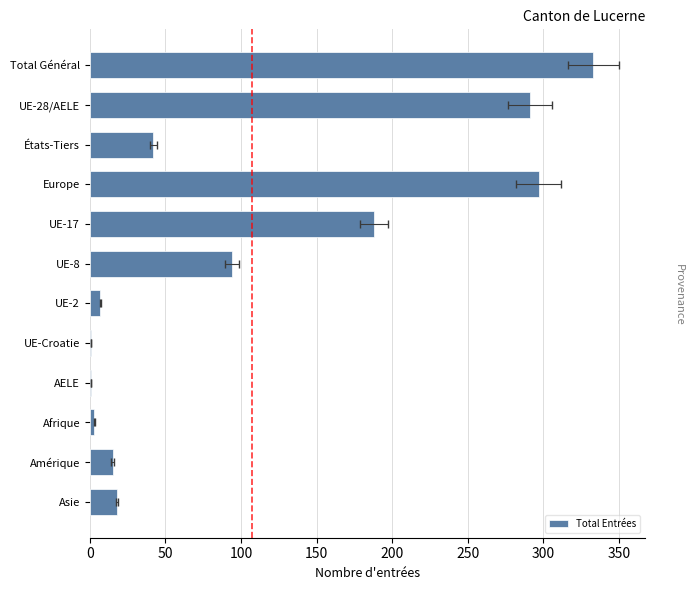

What is the average value?

108